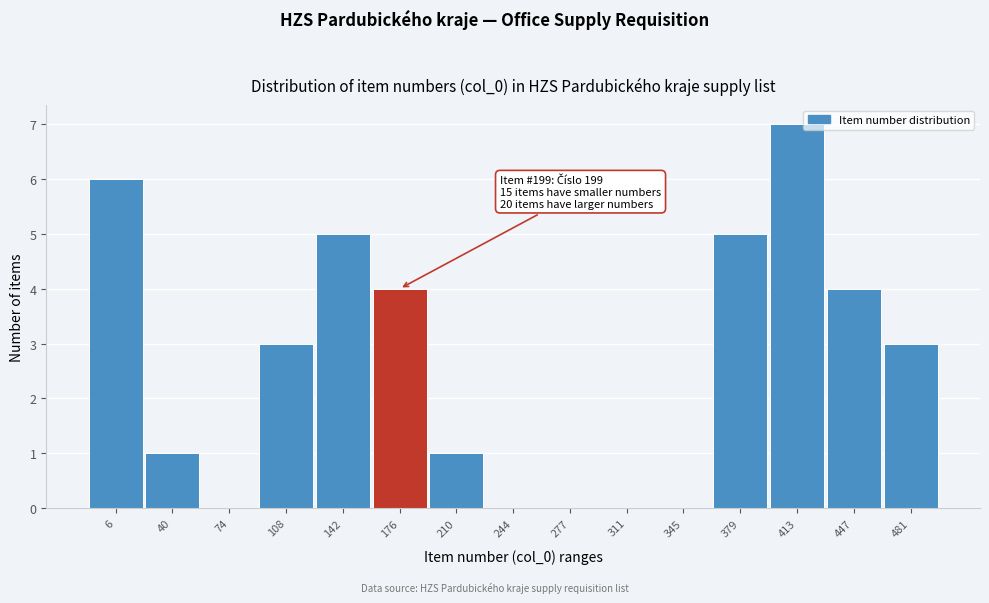

Reading left to right, extract all data points from this chart.

6=6	40=1	74=0	108=3	142=5	176=4	210=1	244=0	277=0	311=0	345=0	379=5	413=7	447=4	481=3